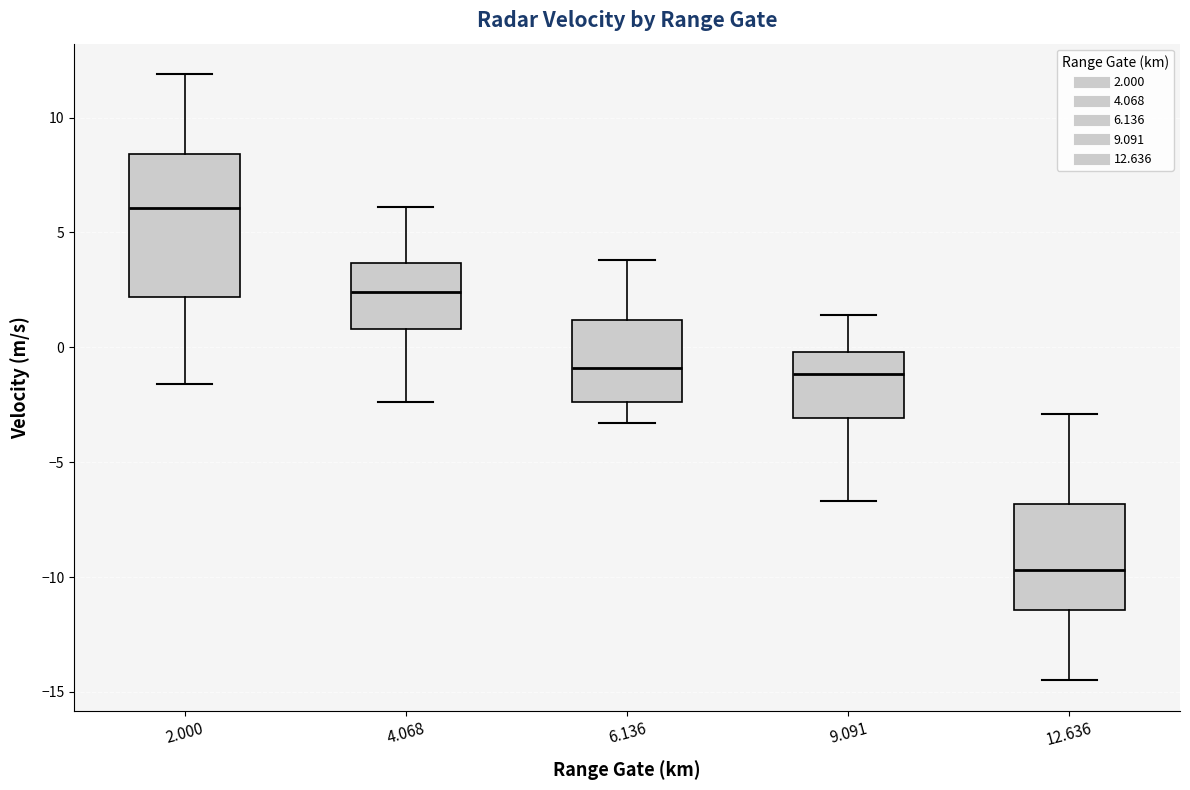

Reading left to right, transcribe this box plot: for each box, give where its median line is, the range the box spans, and where its two whiskers end, as read against the y-axis. The values are not printed on the chart, so give them approximately, as read against the axis.

2.000: median 6.0, box 2.0 to 8.5, whiskers -1.5 to 12.0
4.068: median 2.5, box 1.0 to 3.5, whiskers -2.5 to 6.0
6.136: median -1.0, box -2.5 to 1.0, whiskers -3.5 to 4.0
9.091: median -1.0, box -3.0 to 0.0, whiskers -6.5 to 1.5
12.636: median -9.5, box -11.5 to -7.0, whiskers -14.5 to -3.0